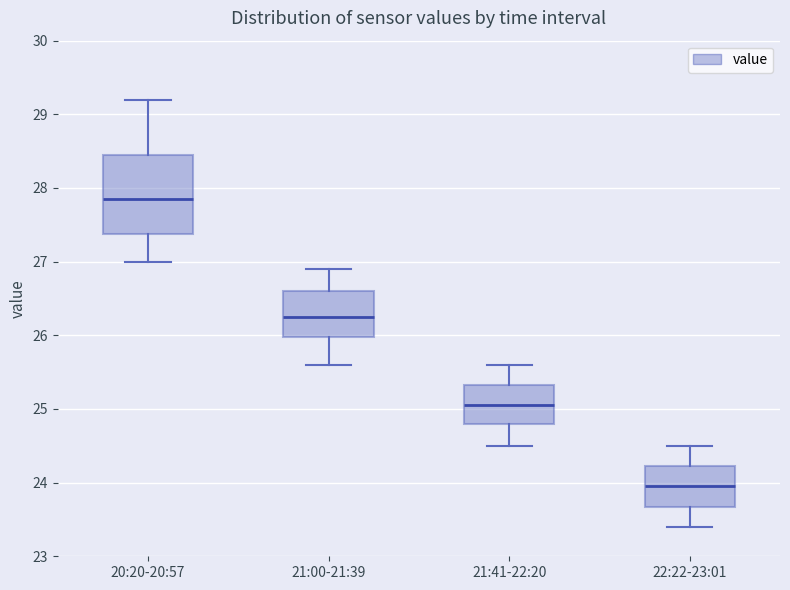

Where does the upper whisker of the box for 21:41-22:20 end on the y-axis? The values are not printed on the chart, so give them approximately, as read against the axis.

25.6